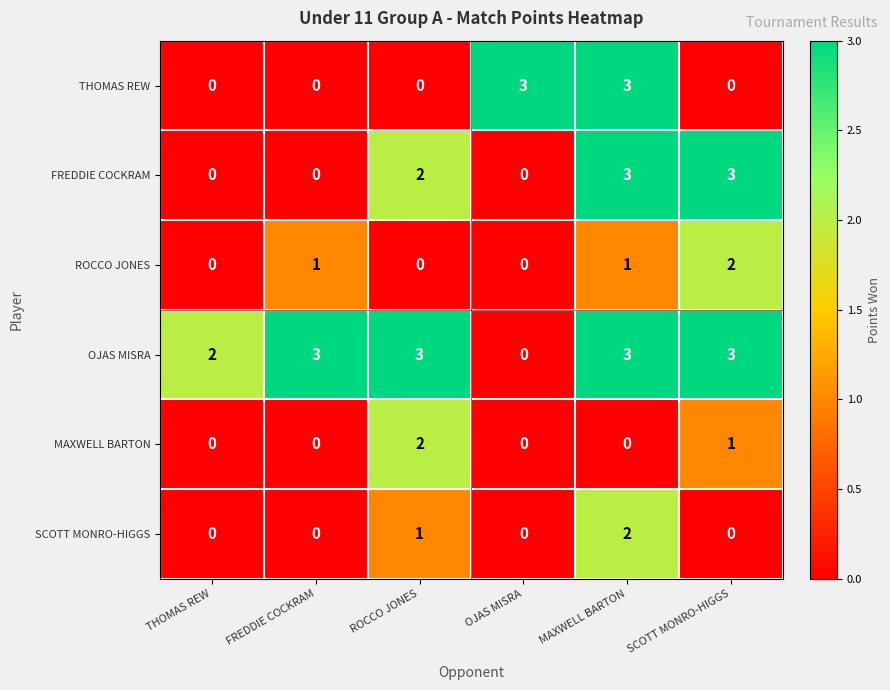

What is the sum of all THOMAS REW values?

6